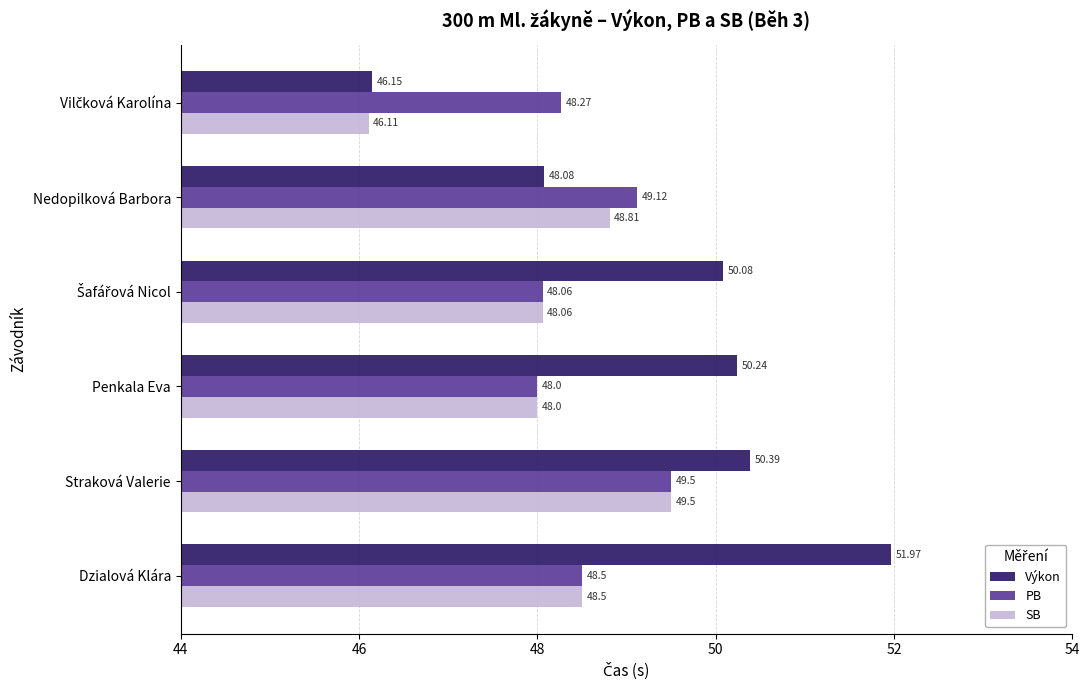

Between Nedopilková Barbora and Penkala Eva, which series saw the biggest shift?

Výkon